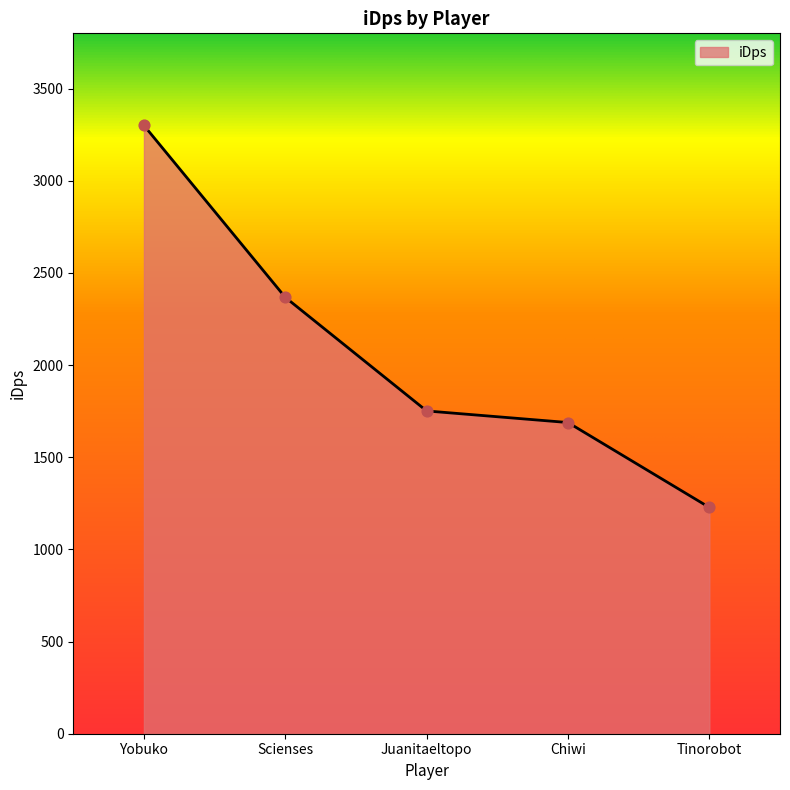

What is the change in value from Yobuko to Scienses?

-932.6